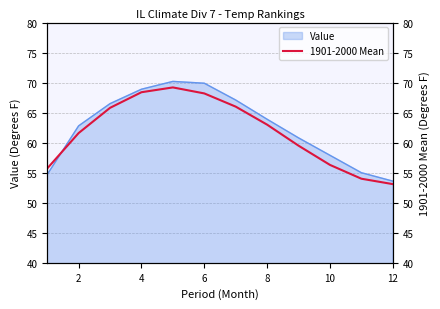

What is the minimum value shown in the chart?

53.1